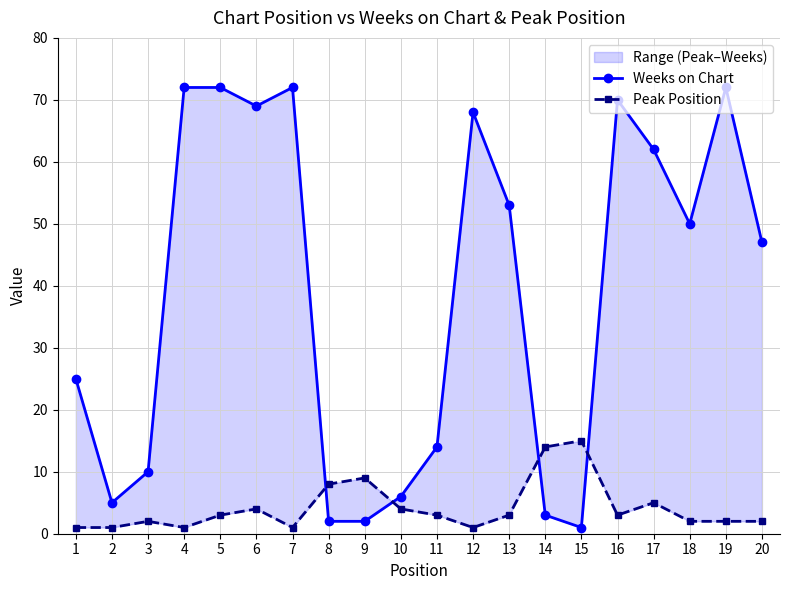

Rank the categories by Peak Position value from lowest to highest.

1, 2, 4, 7, 12, 3, 18, 19, 20, 5, 11, 13, 16, 6, 10, 17, 8, 9, 14, 15